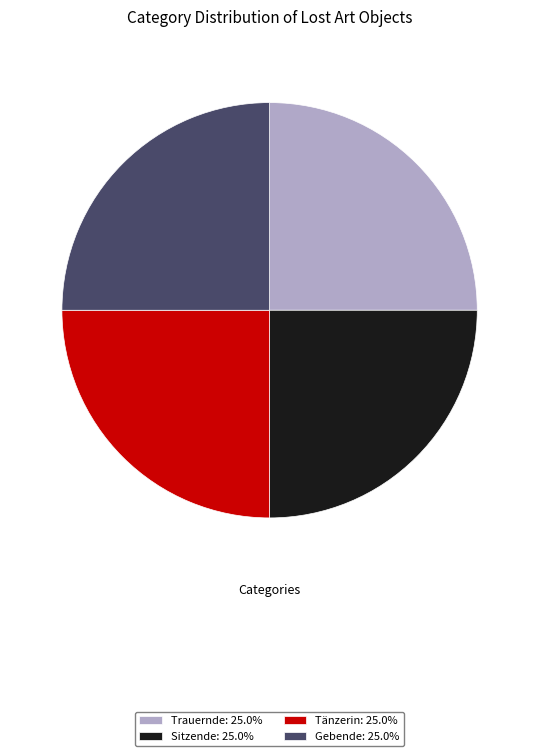

Does any single category account for the majority?

No